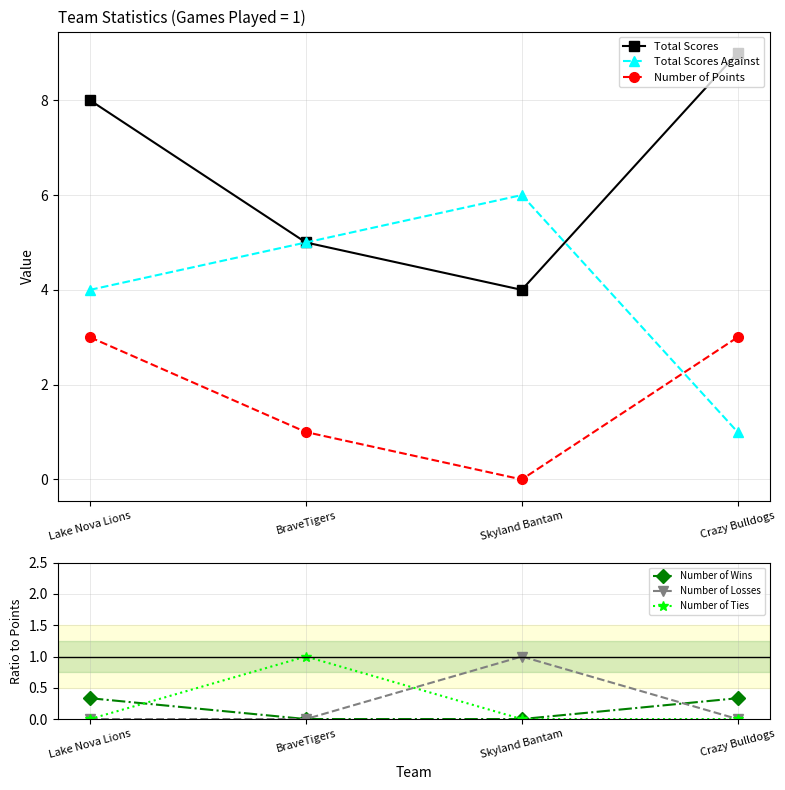

What is the total value across all series at Lake Nova Lions?

15.3